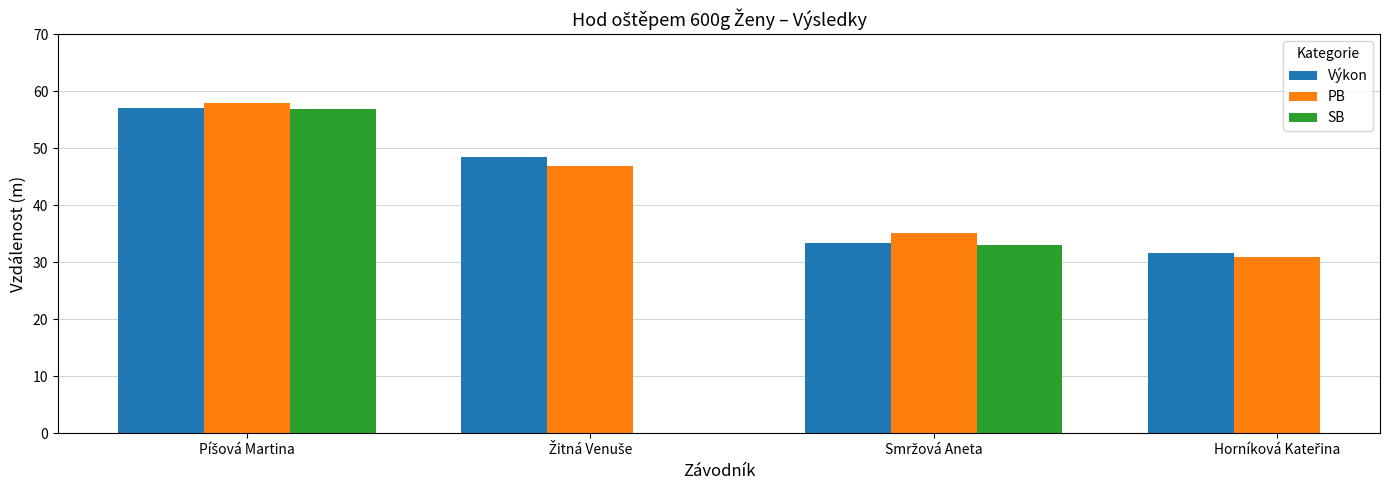

What is the label of the 2nd bar from the left?

Žitná Venuše